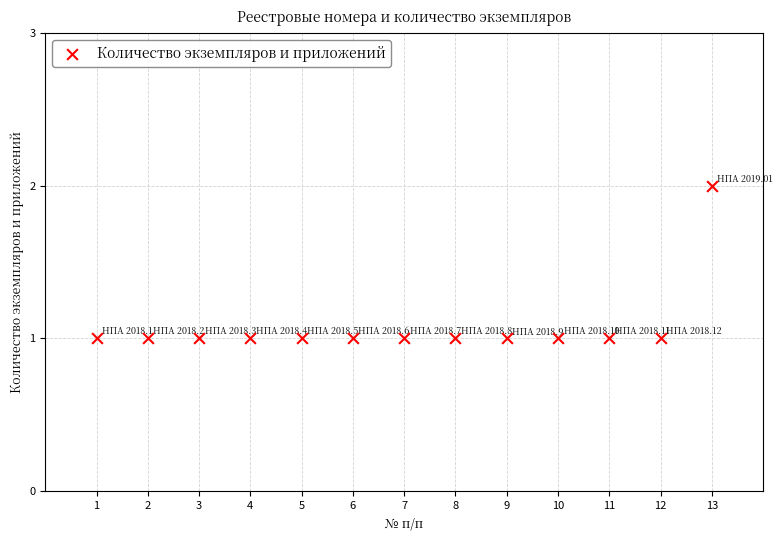

What is the range of X values (max minus min)?

12